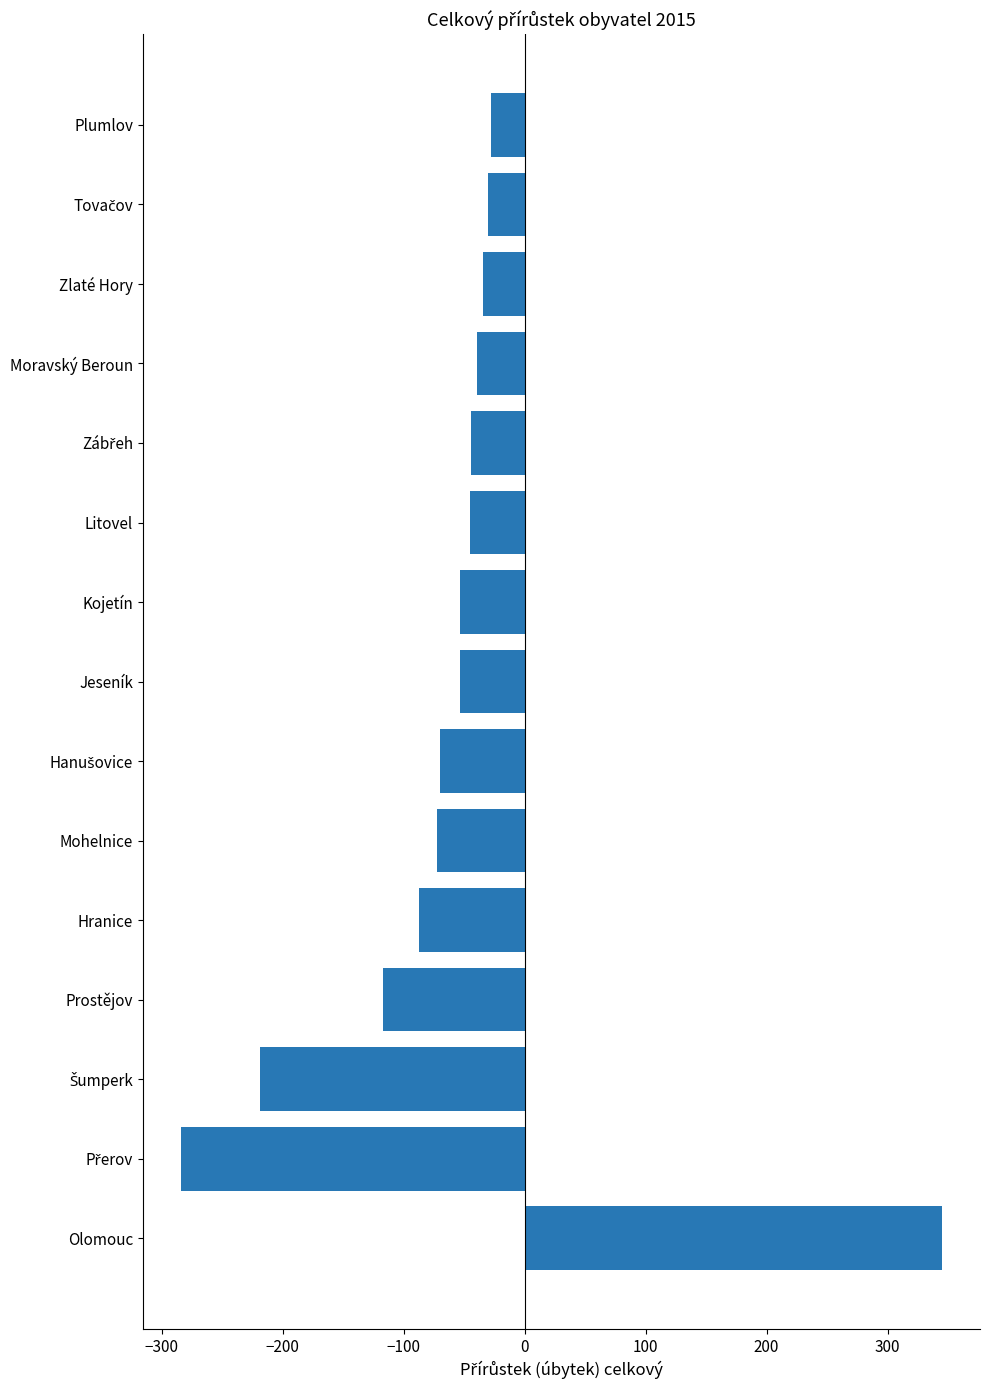

What is the maximum value shown in the chart?

345